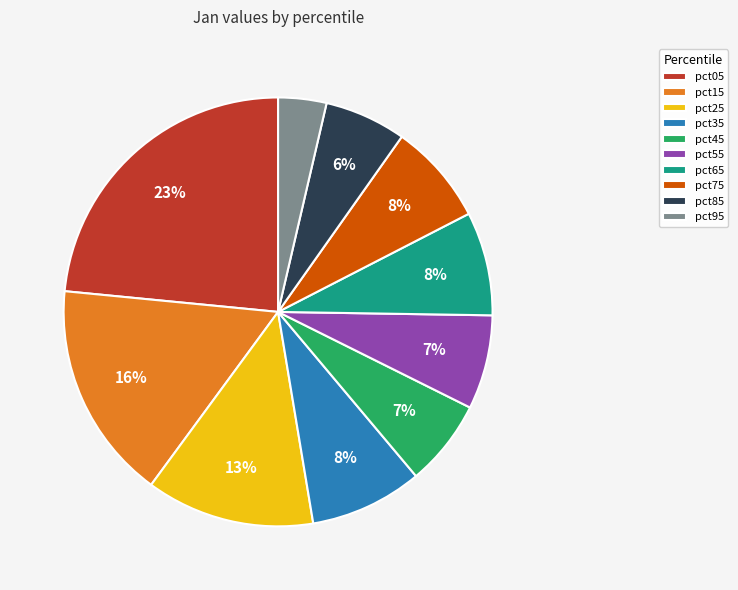

To the nearest percent, what is the combined percentage of pct35 and pct75?

16%